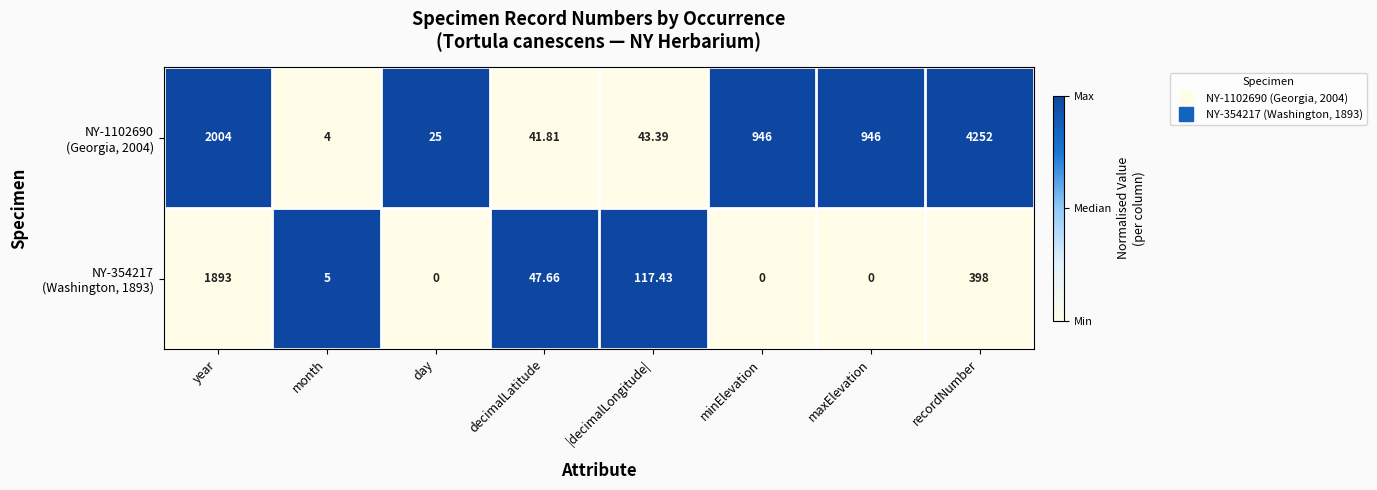

How many distinct data groups are displayed?

2